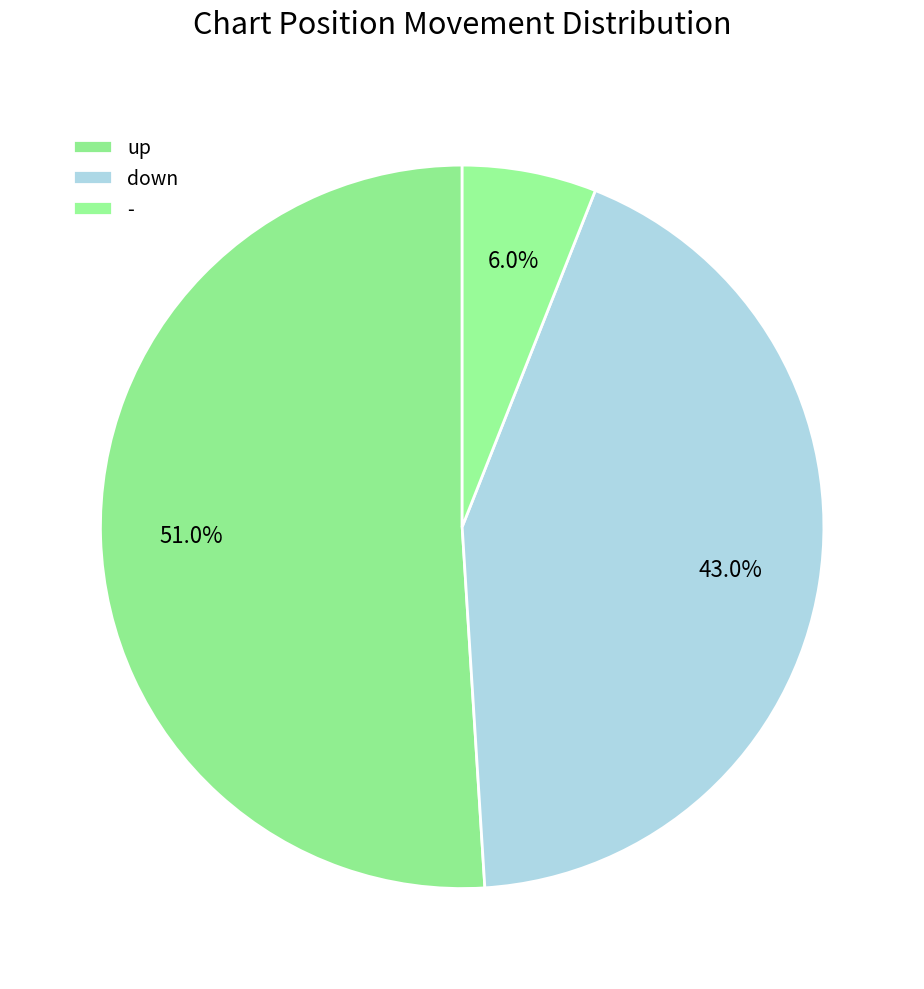

How many segments does this pie chart have?

3